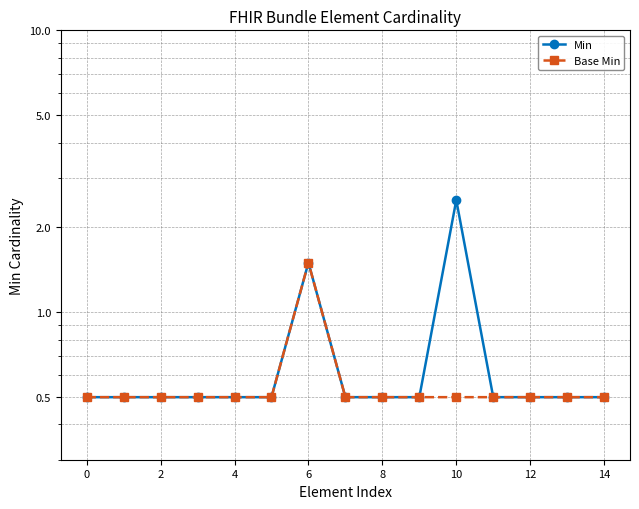

The value of Base Min at 10 is 0.5. True or false?

True